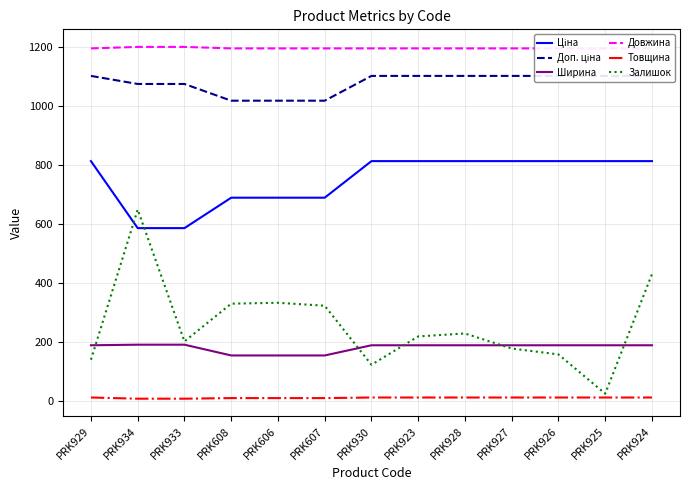

Which category has the highest value in the Товщина series?

PRK929